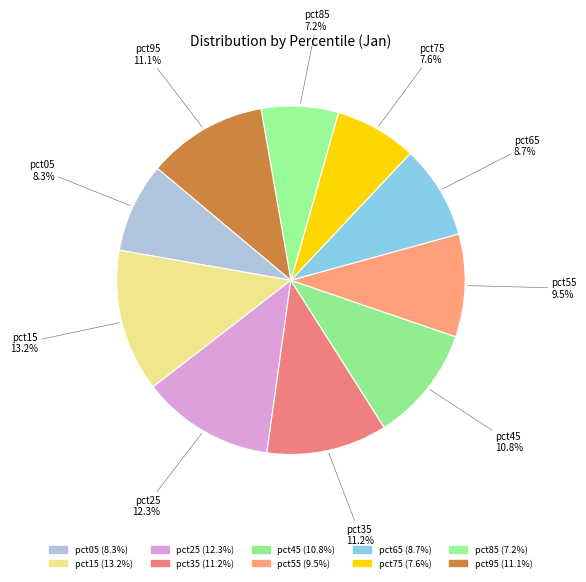

What is the largest slice in the pie chart?

pct15